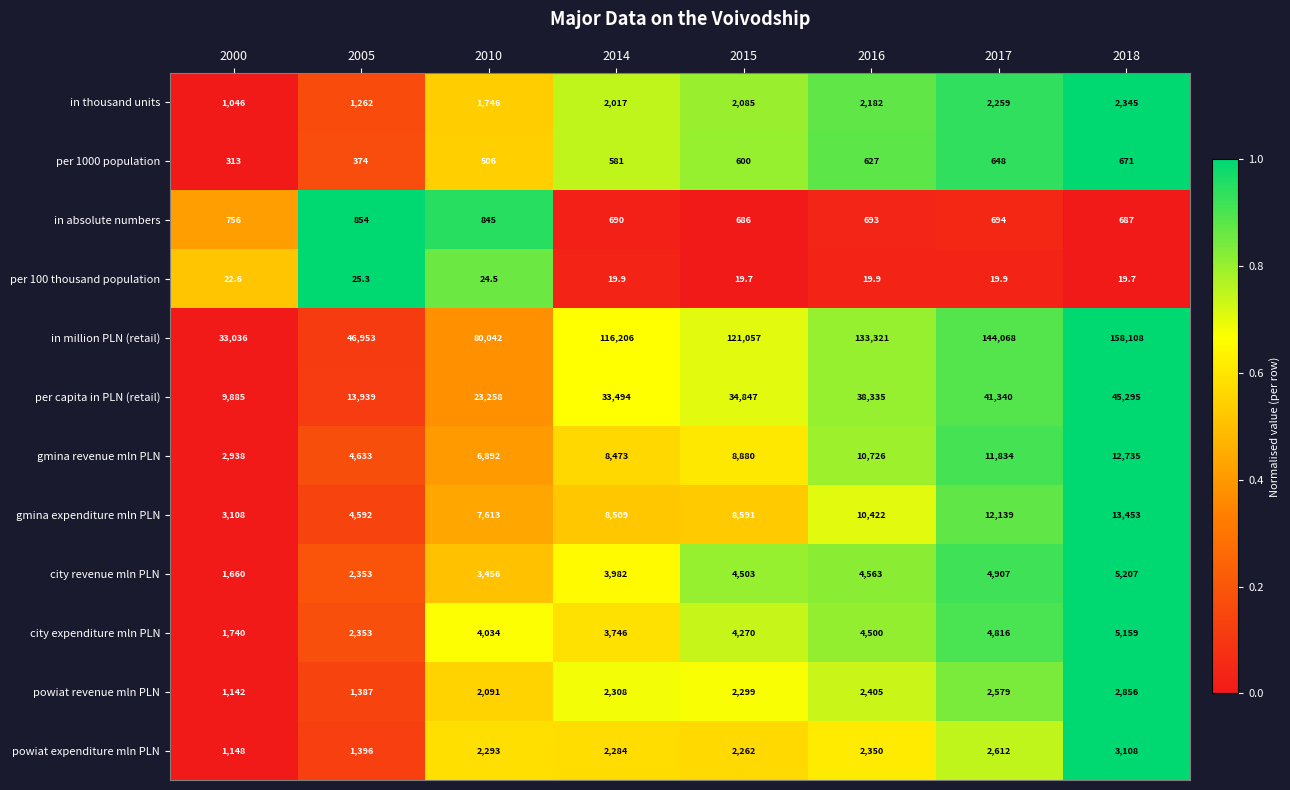

Which label corresponds to the largest value in the chart?

2018